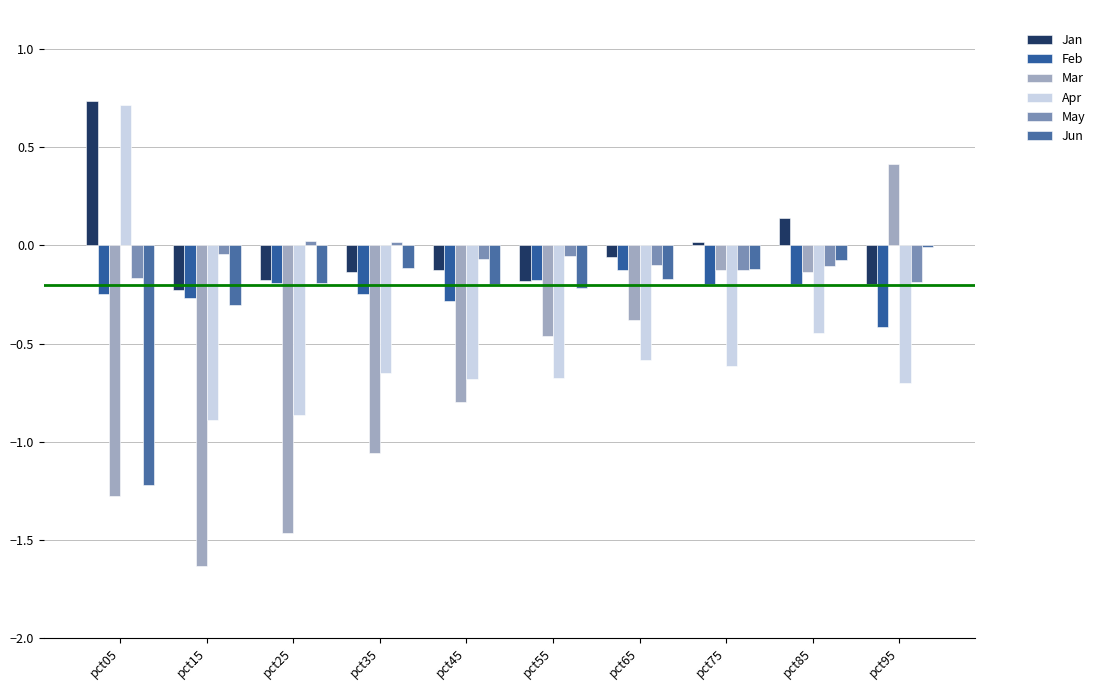

What is the value of the Feb bar at the 1st from the left?

-0.2